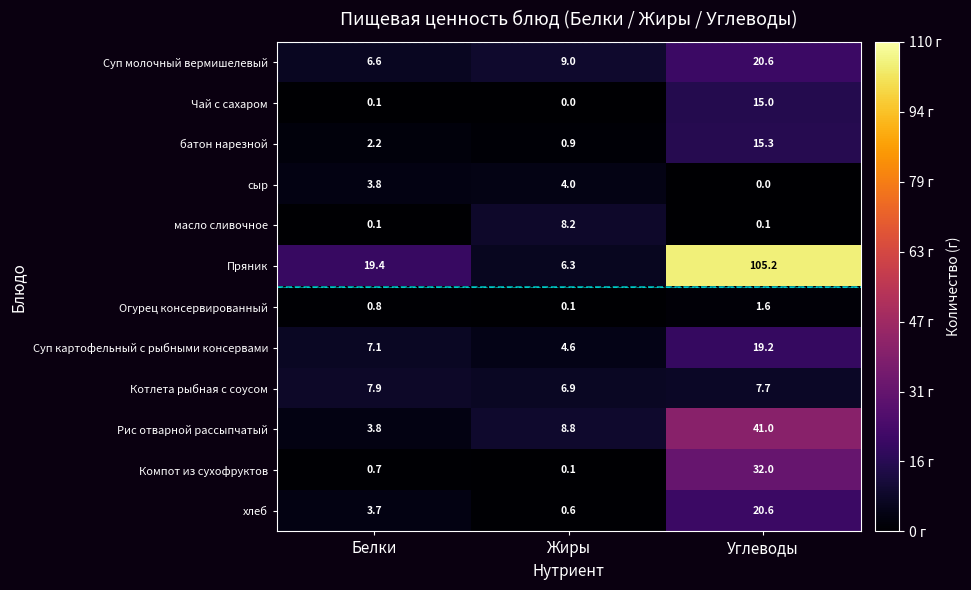

The масло сливочное series shows 8.2 at Жиры. True or false?

True